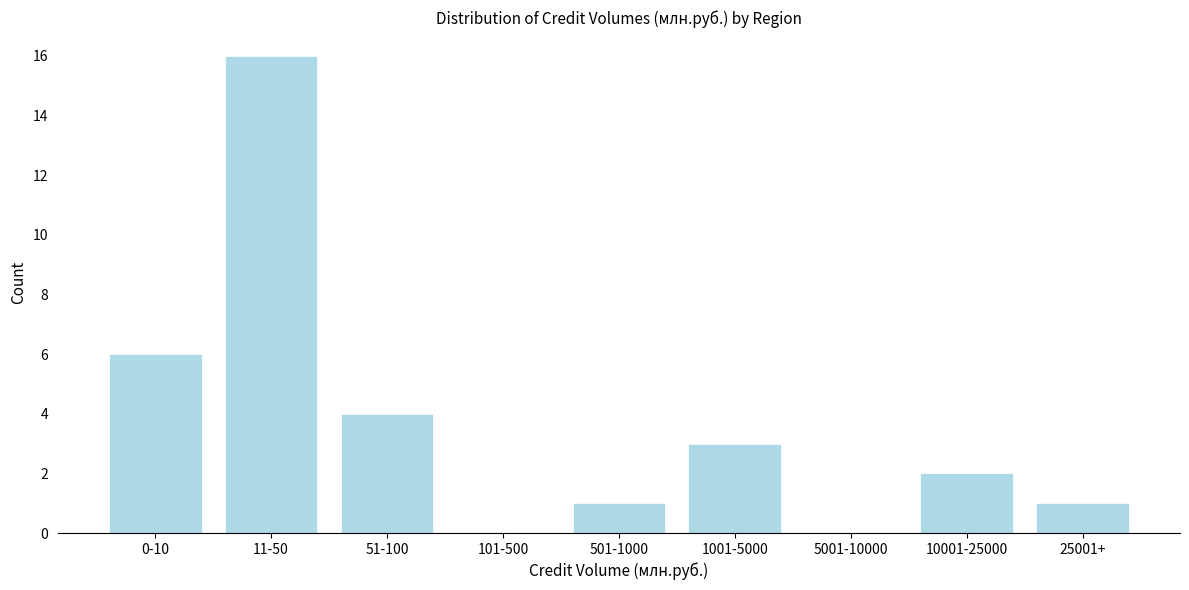

Reading right to left, extract all data points from this chart.

25001+=1	10001-25000=2	5001-10000=0	1001-5000=3	501-1000=1	101-500=0	51-100=4	11-50=16	0-10=6